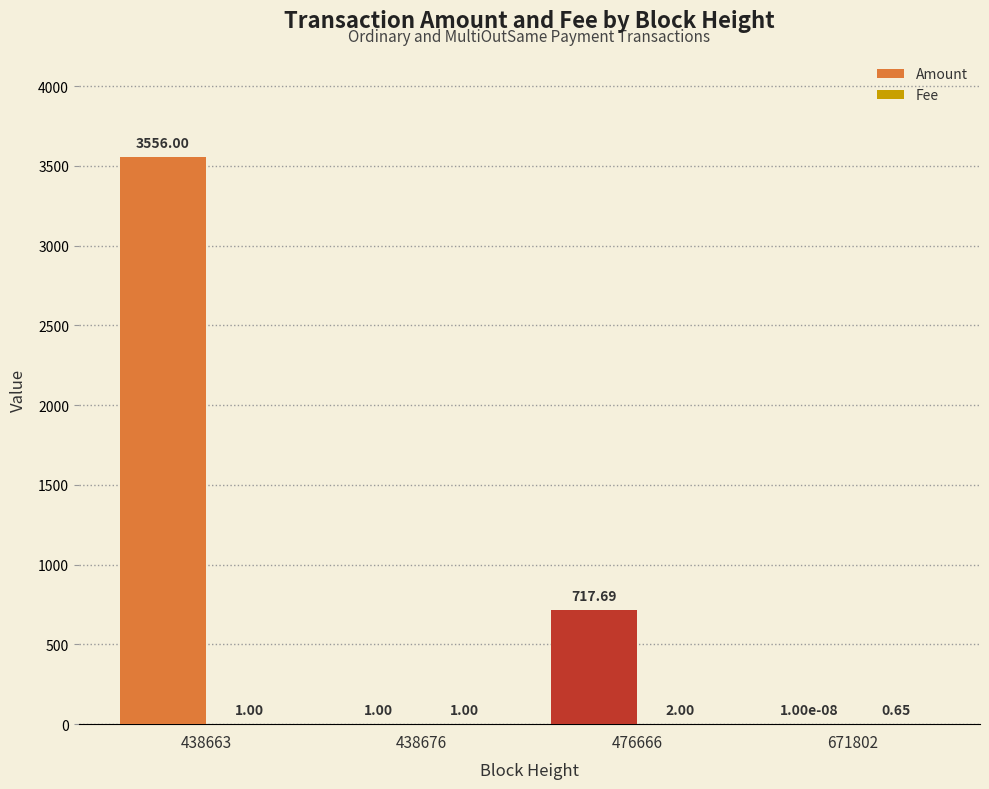

What is the sum of the Amount values at 476666 and 438676?

718.7